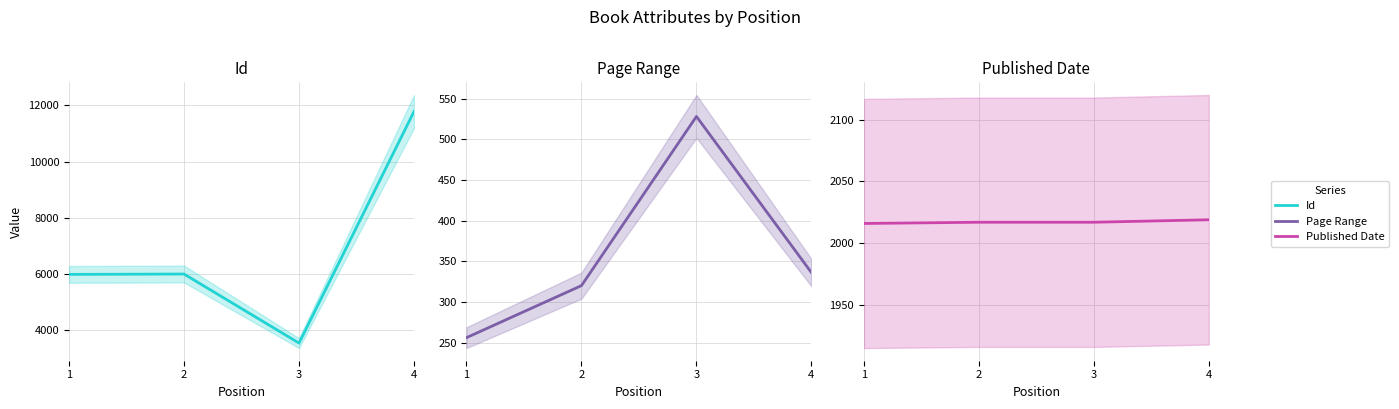

At which category is the sum across all series the highest?

4